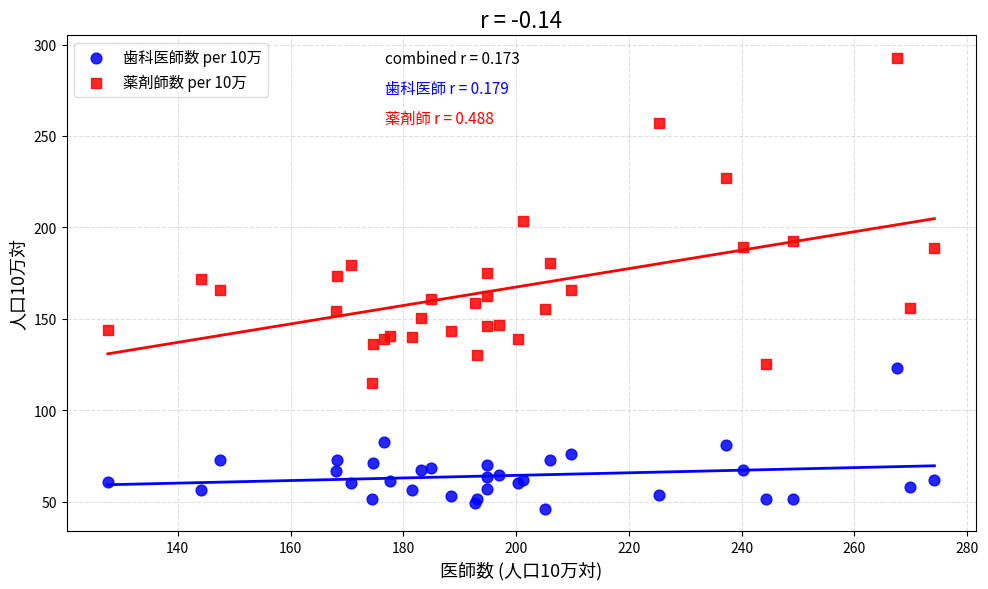

Which series reaches the minimum Y coordinate?

歯科医師数 per 10万